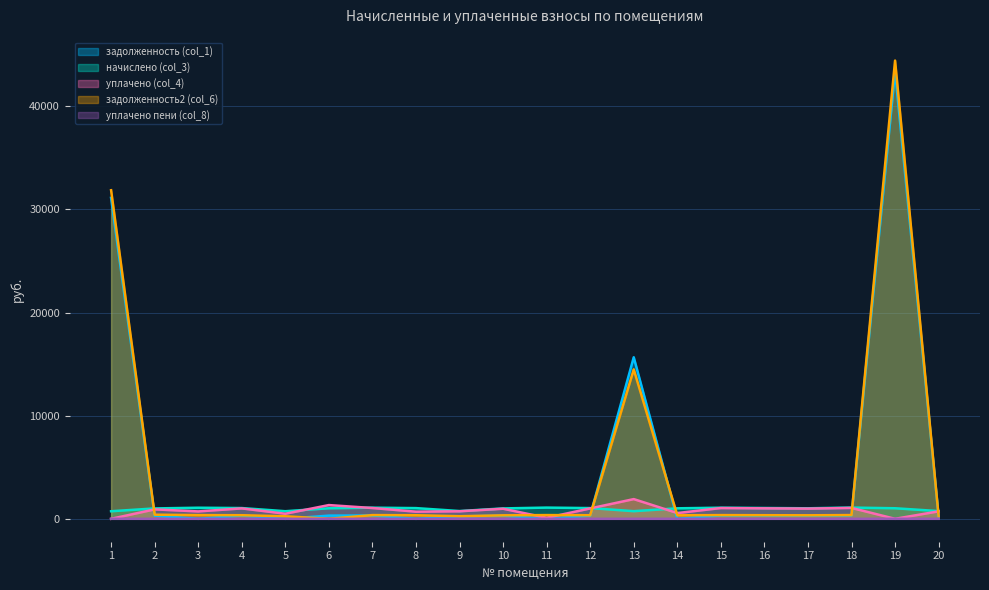

The начислено (col_3) series shows 1453.8 at 11. True or false?

False